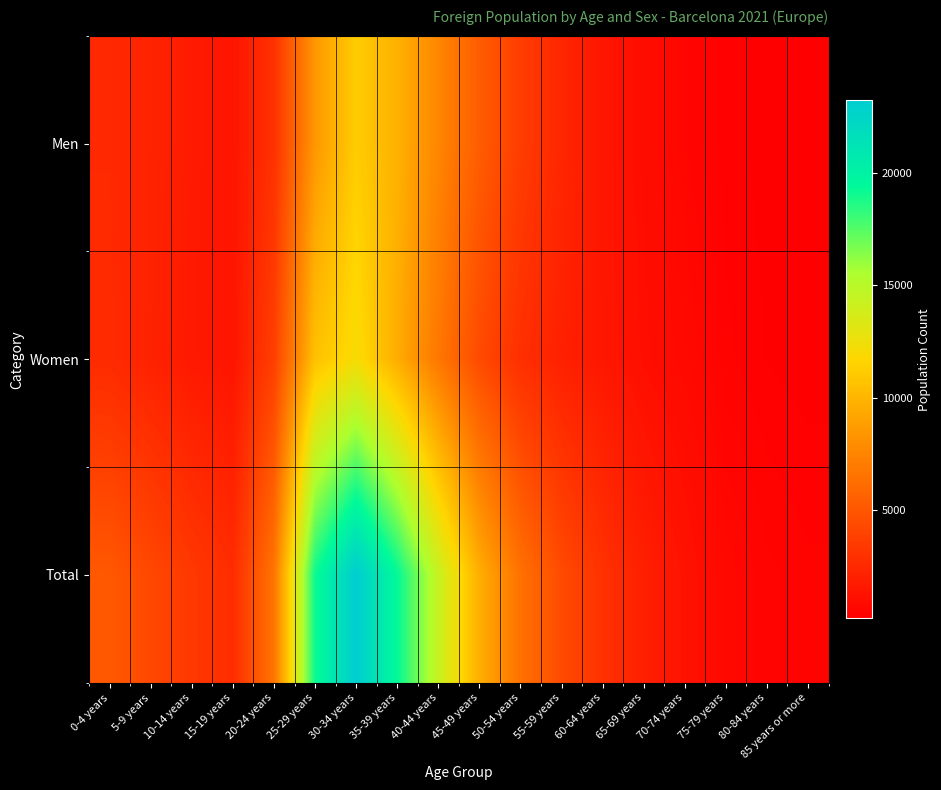

Reading left to right, transcribe all the data shown in this chart.

Men: 0-4 years=2499	5-9 years=2151	10-14 years=1702	15-19 years=1333	20-24 years=2938	25-29 years=8473	30-34 years=11167	35-39 years=9791	40-44 years=7591	45-49 years=5306	50-54 years=3614	55-59 years=2323	60-64 years=1450	65-69 years=931	70-74 years=535	75-79 years=301	80-84 years=214	85 years or more=165
Women: 0-4 years=2575	5-9 years=2072	10-14 years=1616	15-19 years=1352	20-24 years=3712	25-29 years=10606	30-34 years=12084	35-39 years=9568	40-44 years=6760	45-49 years=4336	50-54 years=2826	55-59 years=2018	60-64 years=1518	65-69 years=1030	70-74 years=729	75-79 years=371	80-84 years=249	85 years or more=204
Total: 0-4 years=5074	5-9 years=4223	10-14 years=3318	15-19 years=2685	20-24 years=6650	25-29 years=19079	30-34 years=23251	35-39 years=19359	40-44 years=14351	45-49 years=9642	50-54 years=6440	55-59 years=4341	60-64 years=2968	65-69 years=1961	70-74 years=1264	75-79 years=672	80-84 years=463	85 years or more=369